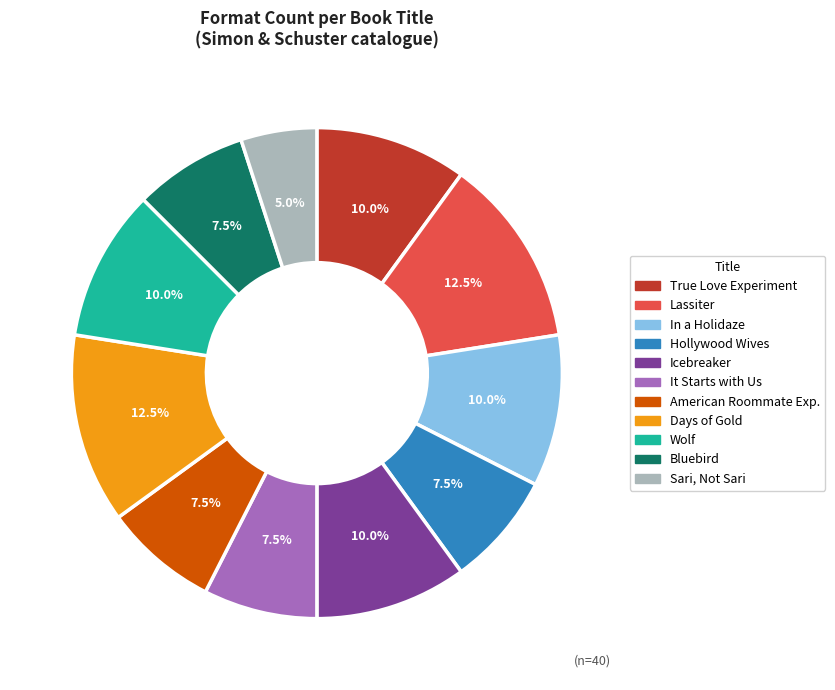

Is American Roommate Exp. the majority of the pie?

No